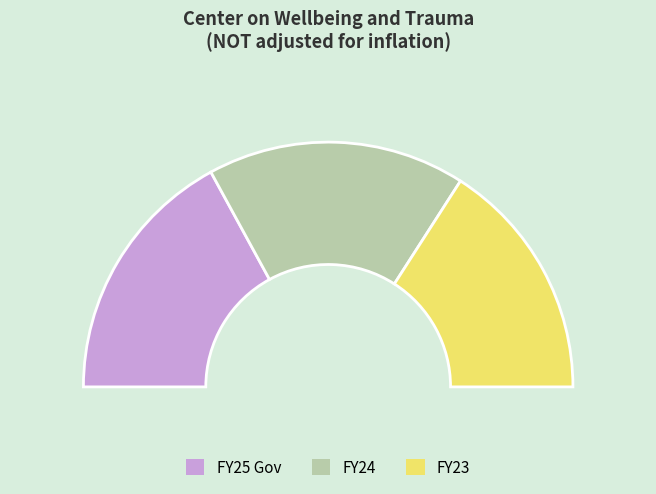

Is it true that FY24 is 34% of the pie?

True